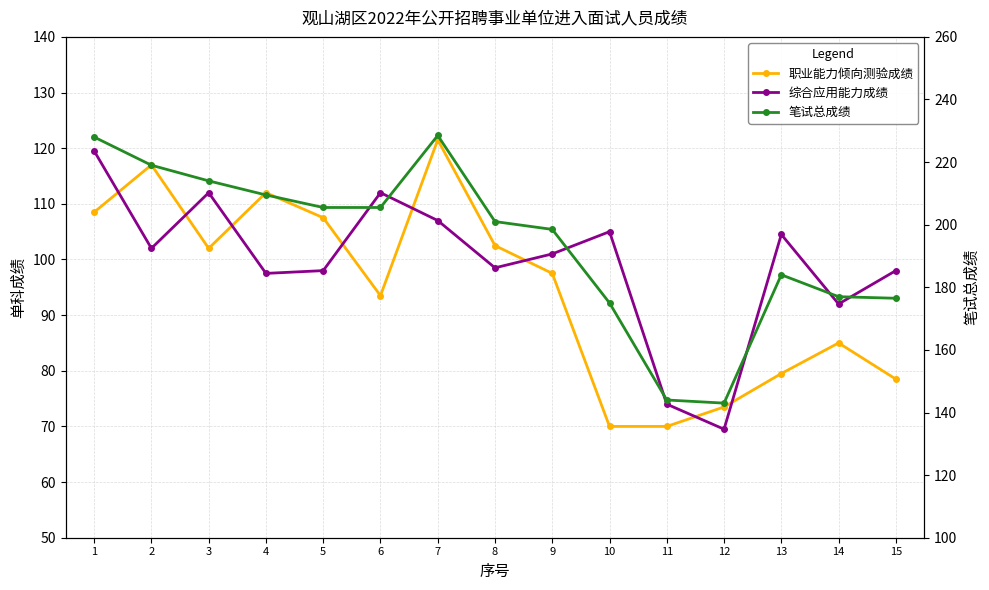

What are all the series names shown in the legend?

职业能力倾向测验成绩, 综合应用能力成绩, 笔试总成绩